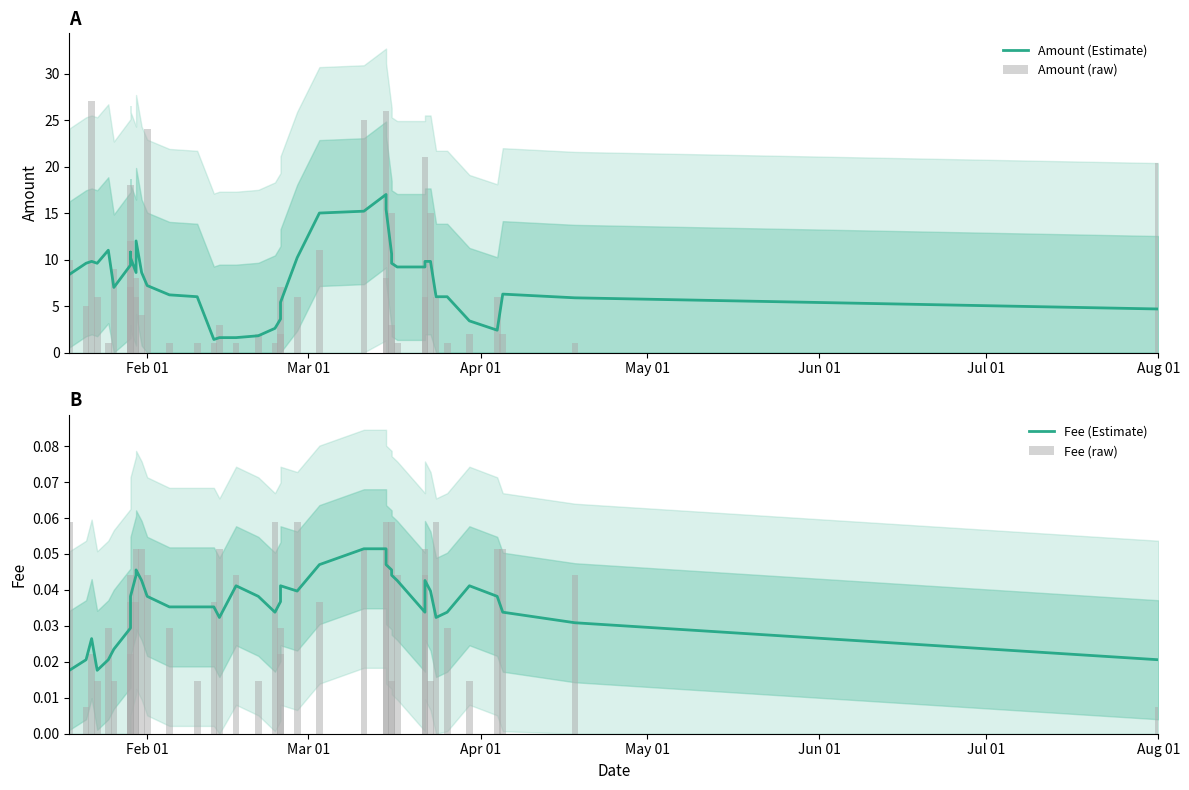

Is it true that Fee (raw) equals 0.0 at Mar 01?

True